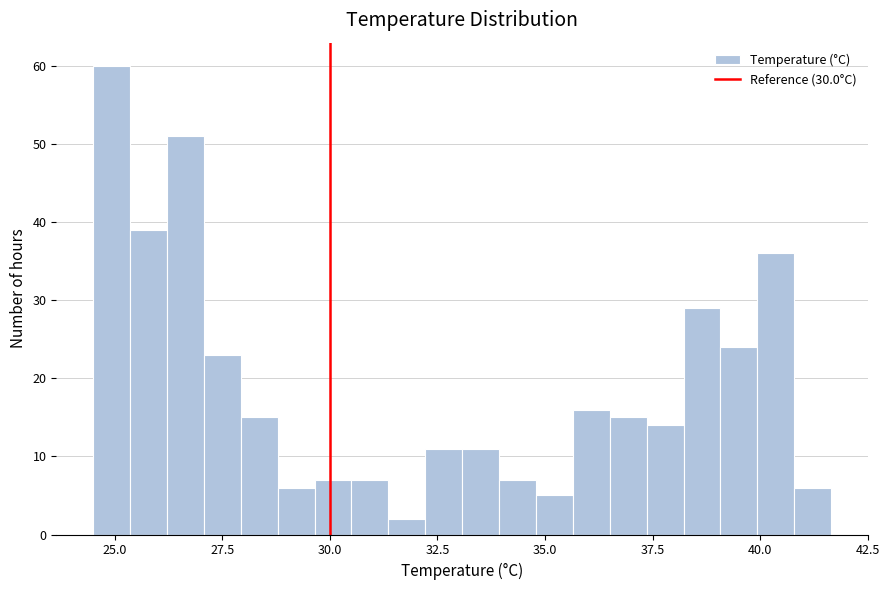

Around what value on the x-axis is the tallest bar? Give the approximate position of its centre, as read against the axis.

25.0